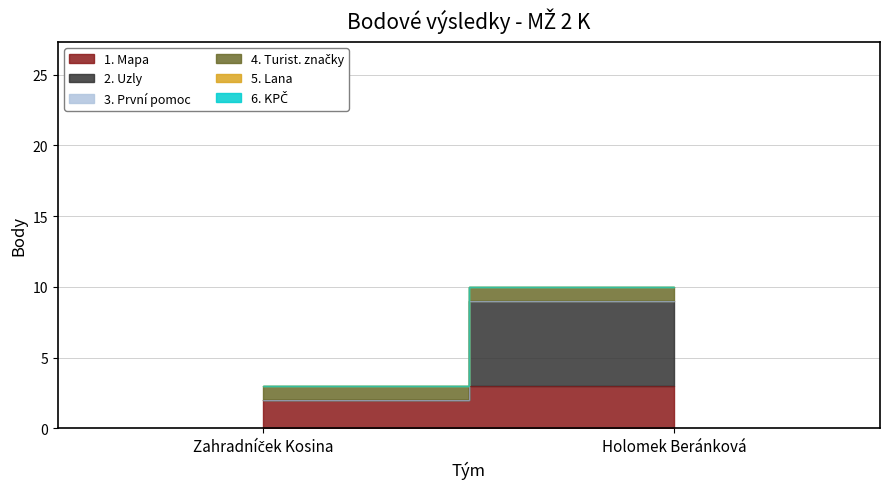

Count the 1. Mapa values in the range 2 to 3.

2